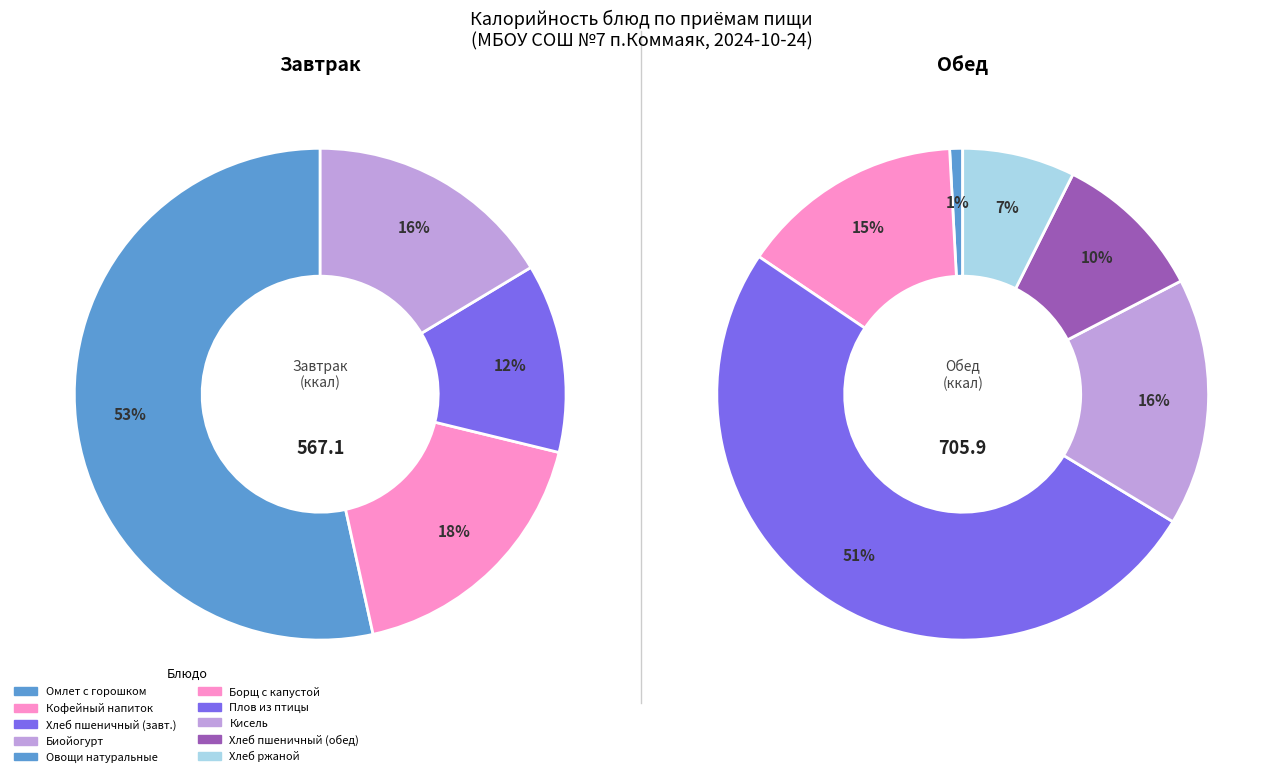

Approximately how many times larger is the value at Кисель compared to Омлет с горошком?

0.4